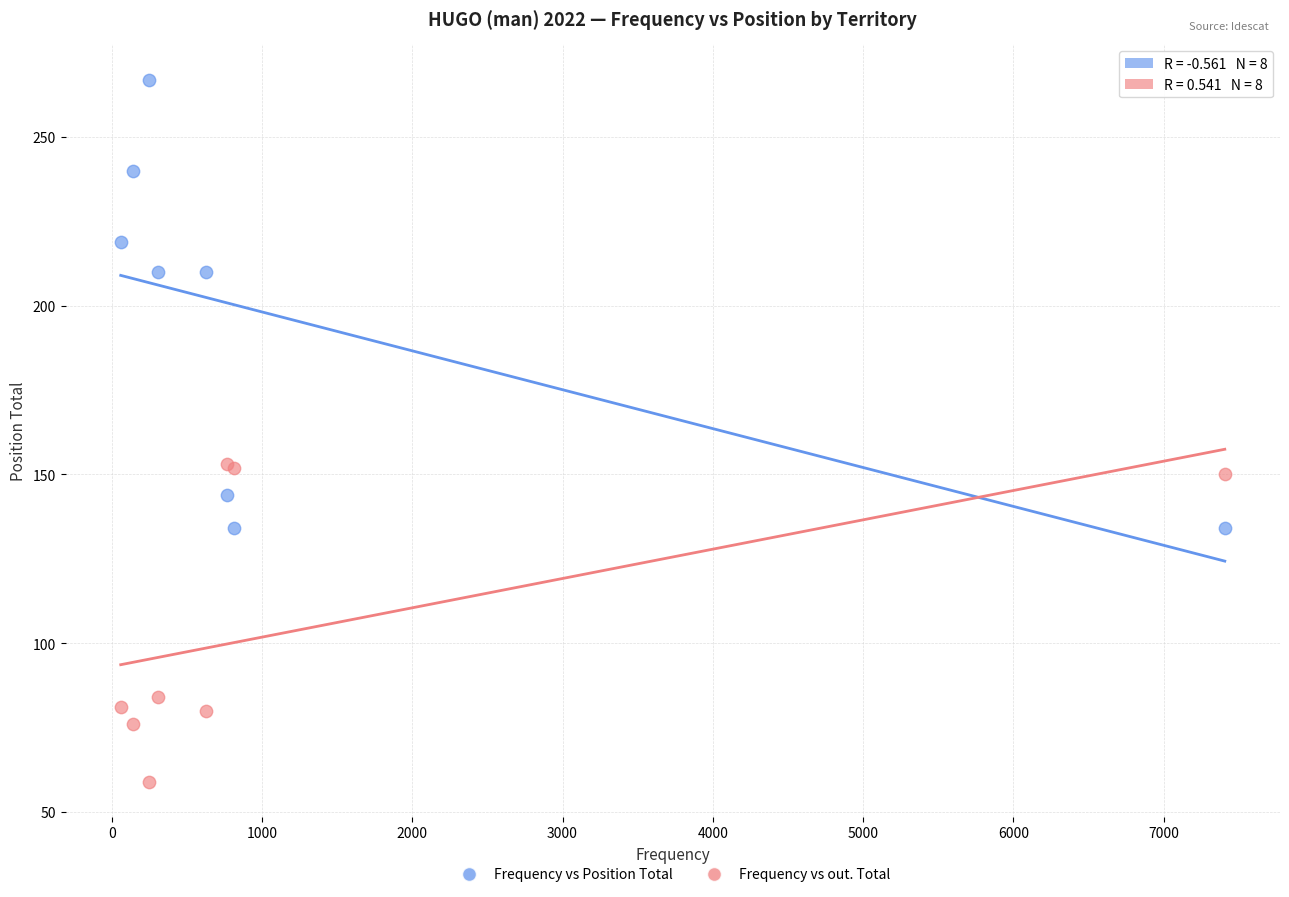

Which series has the largest Y range (max minus min)?

Frequency vs Position Total